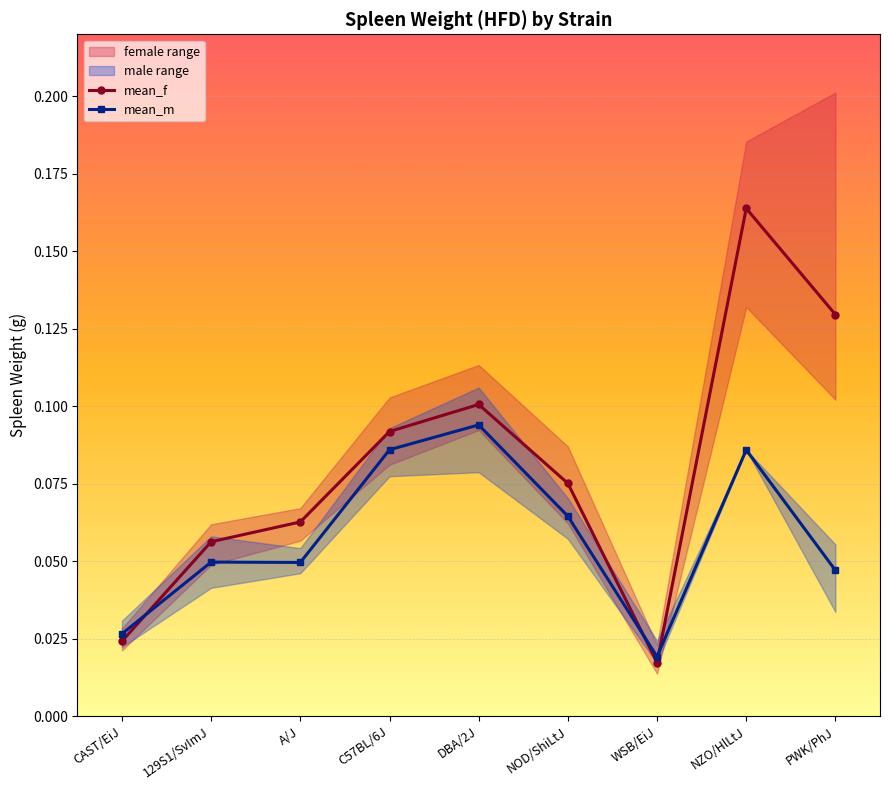

What is the label of the 7th point from the left?

WSB/EiJ